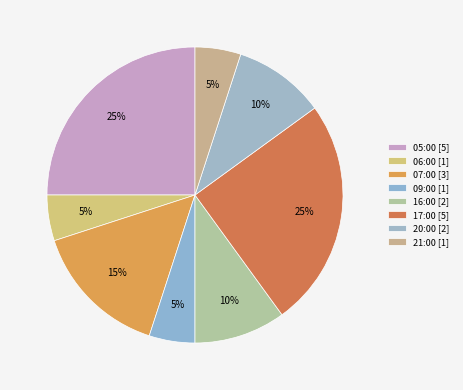

Count the number of slices in the pie.

8